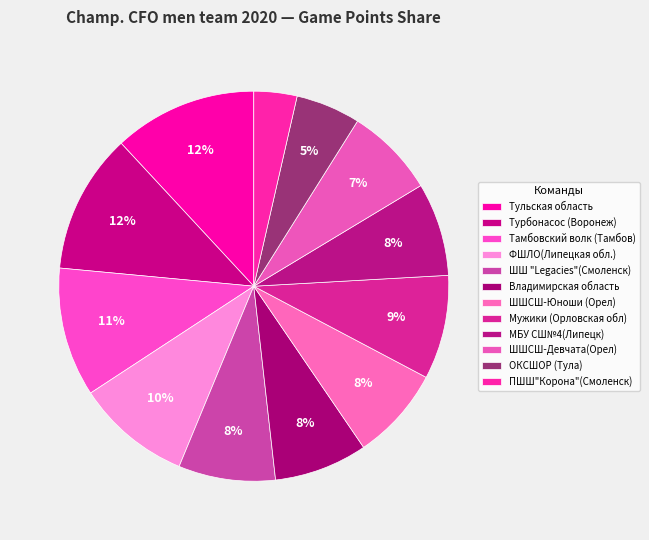

Count the number of slices in the pie.

12